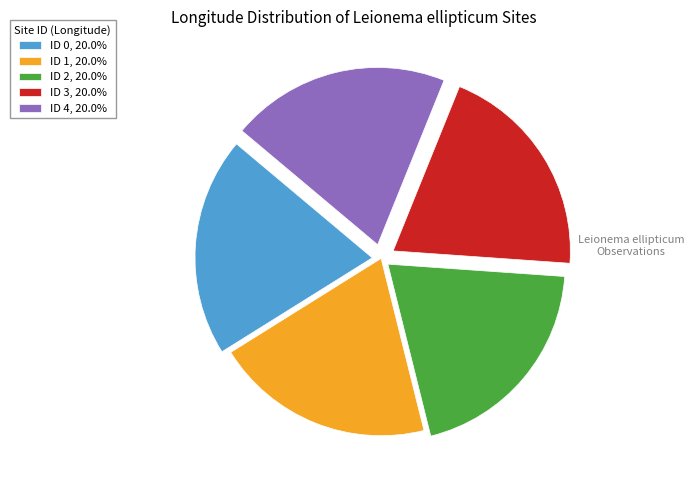

What is the ratio of the value at ID 4, 20.0% to the value at ID 1, 20.0%?

1.0